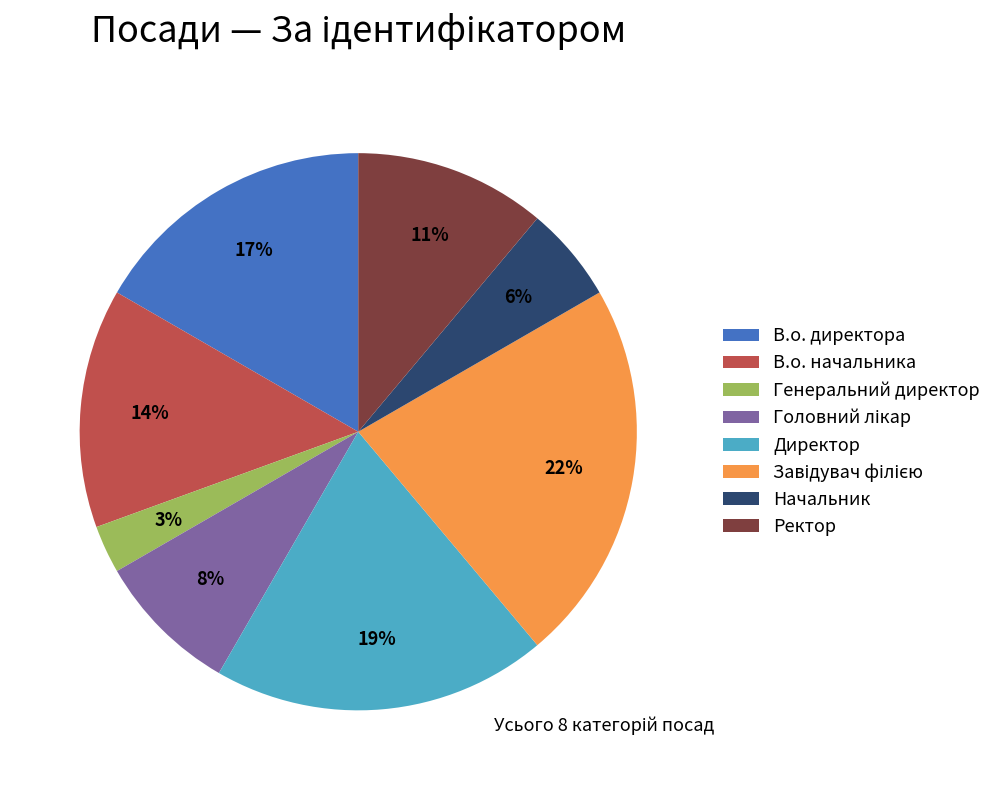

Which category has the smallest portion of the pie?

Генеральний директор